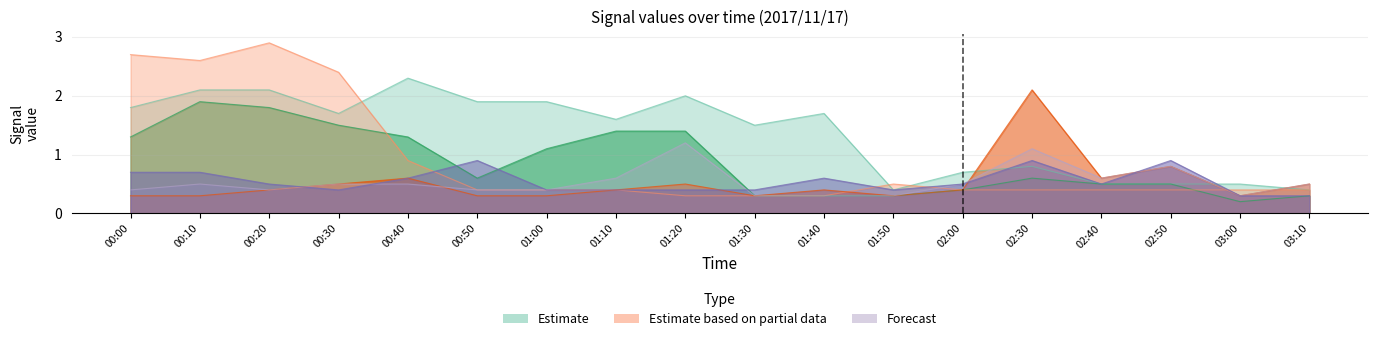

What is the total value across all series at 00:10?

8.1